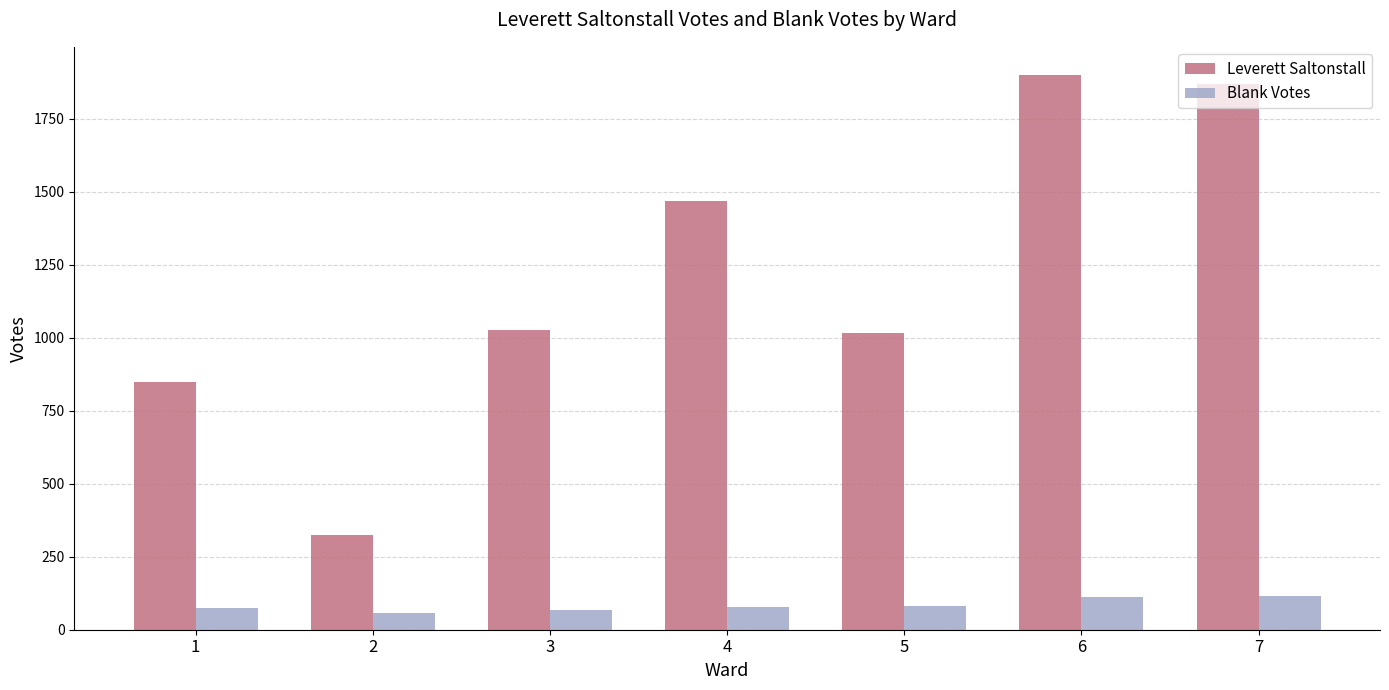

Between 1 and 2, which series saw the biggest shift?

Leverett Saltonstall